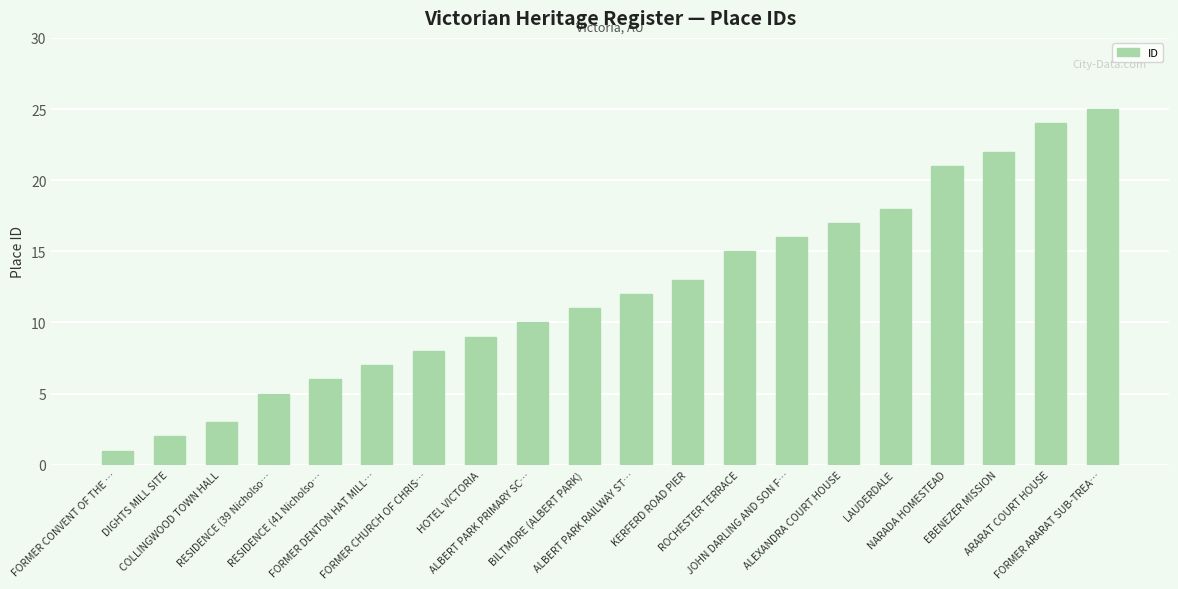

Which has a higher value, HOTEL VICTORIA or RESIDENCE (41 Nicholso…?

HOTEL VICTORIA